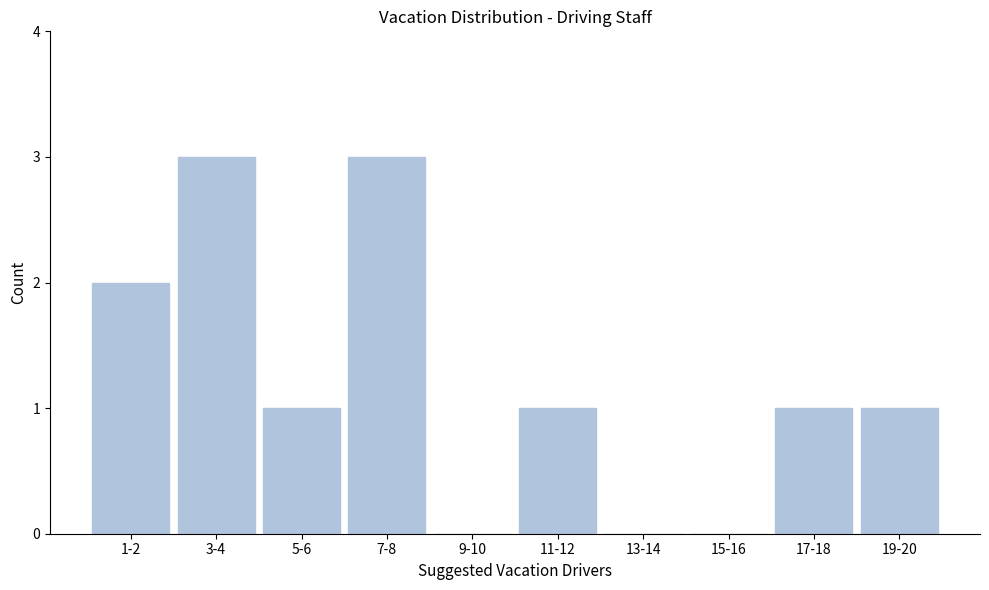

Reading left to right, what are all the values shown in this chart?

1-2=2	3-4=3	5-6=1	7-8=3	9-10=0	11-12=1	13-14=0	15-16=0	17-18=1	19-20=1